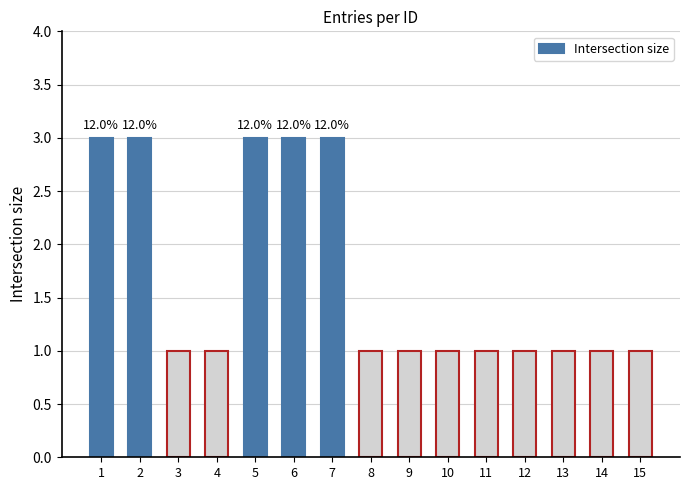

How many bars are there in total?

15